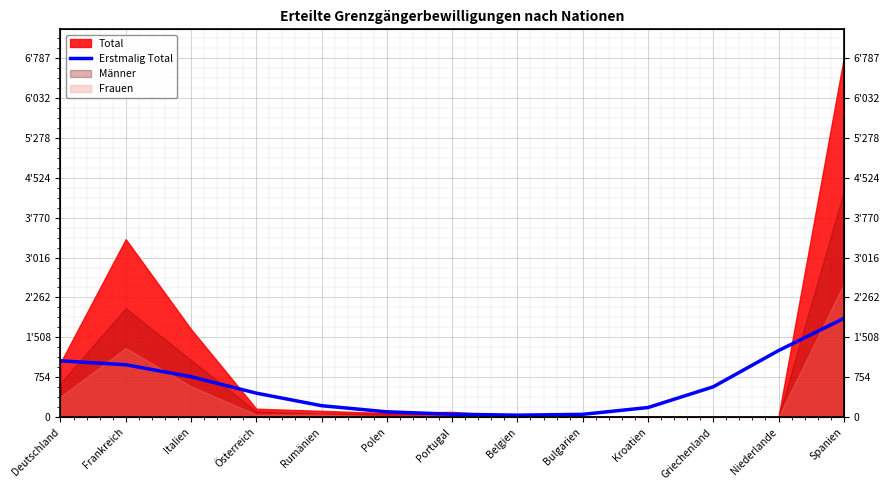

How many points are lower than both their immediate neighbors (excluding endpoints)?

1